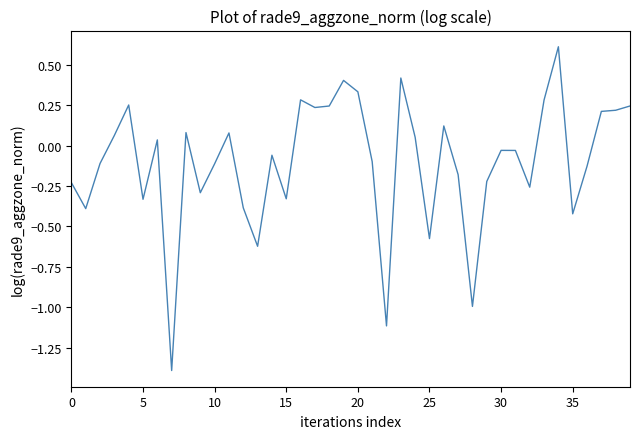

What is the difference between the maximum and minimum values?

2.0